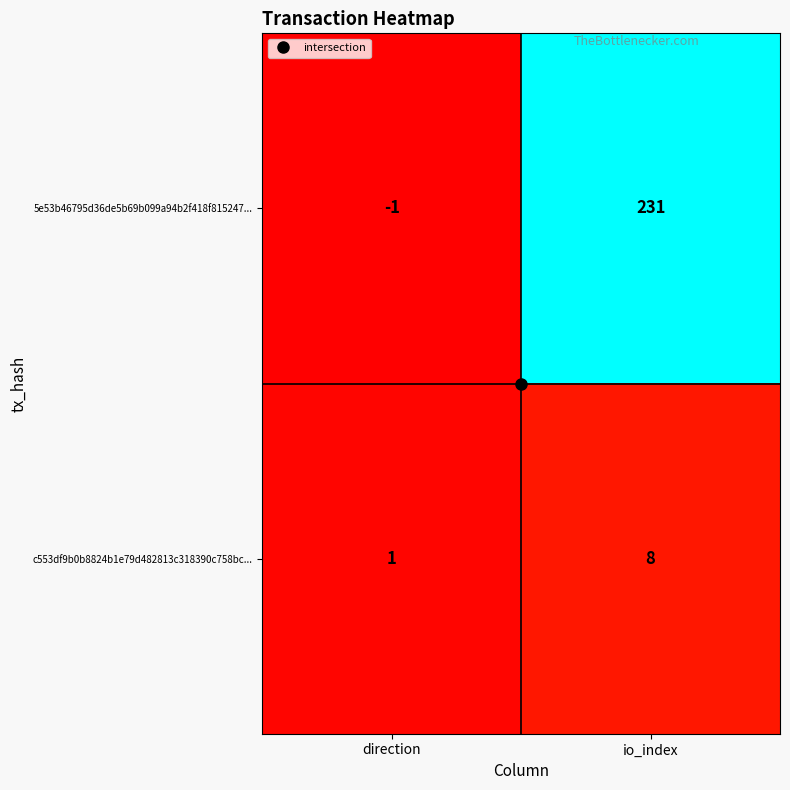

What is the difference between the 5e53b46795d36de5b69b099a94b2f418f815247... values at direction and io_index?

232